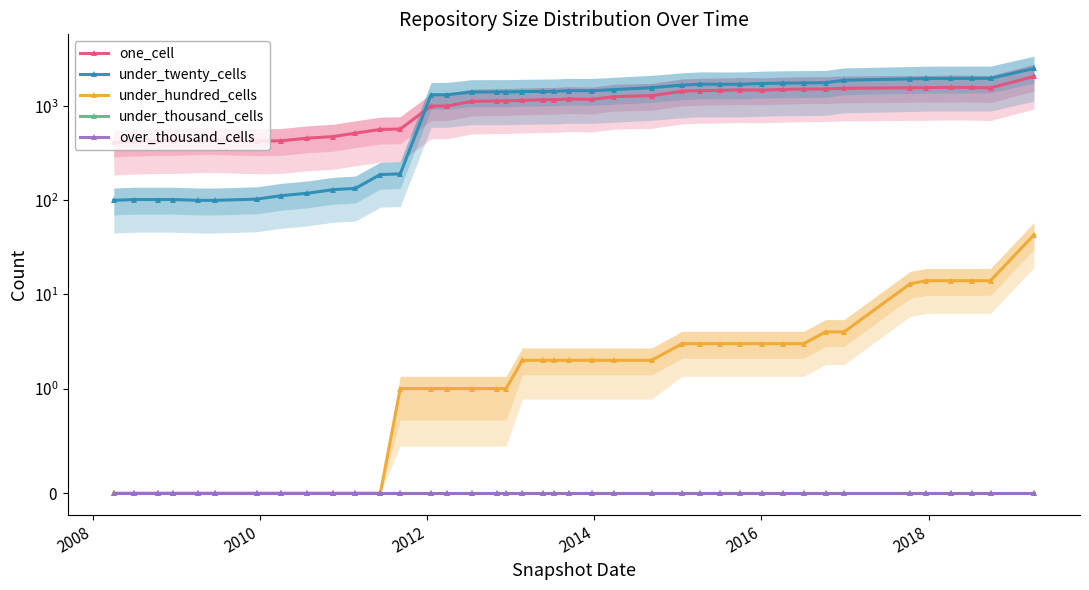

True or false: one_cell and under_hundred_cells intersect in this chart.

False